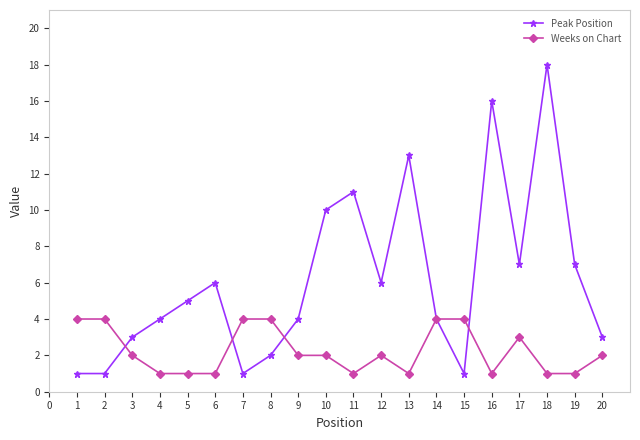

How many Weeks on Chart values are between 1 and 4?

20